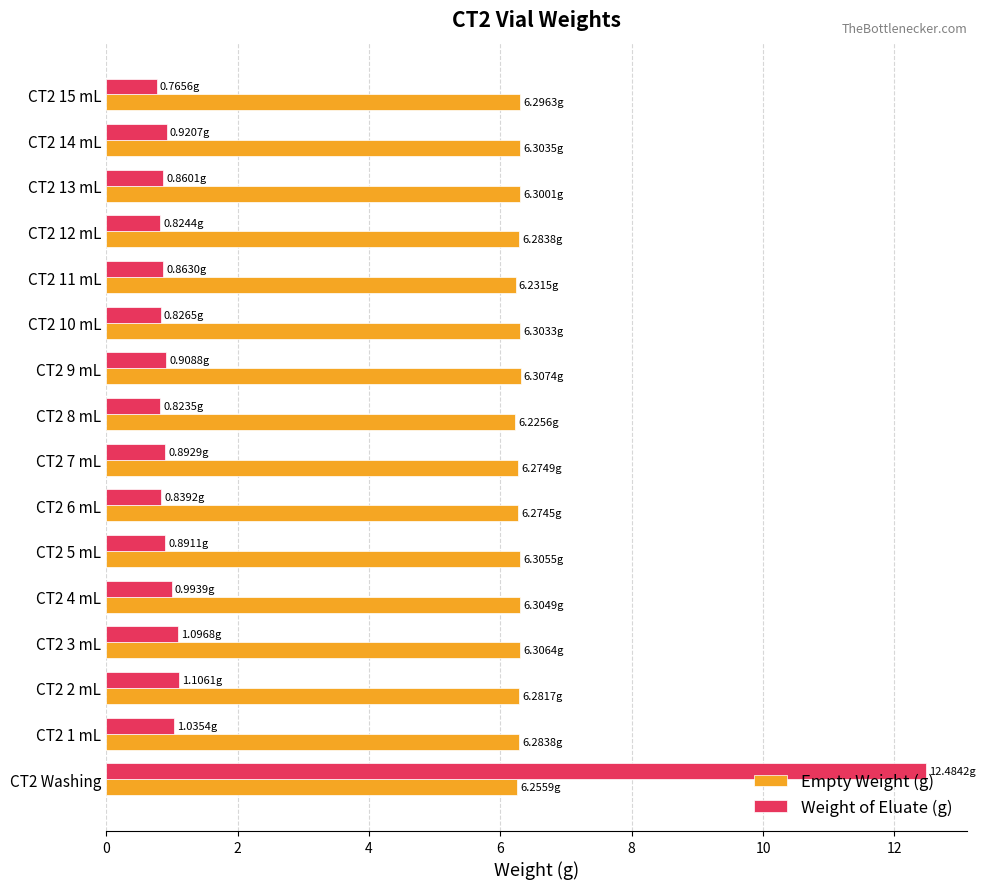

What is the difference between the maximum and minimum values in the Weight of Eluate (g) series?

11.7